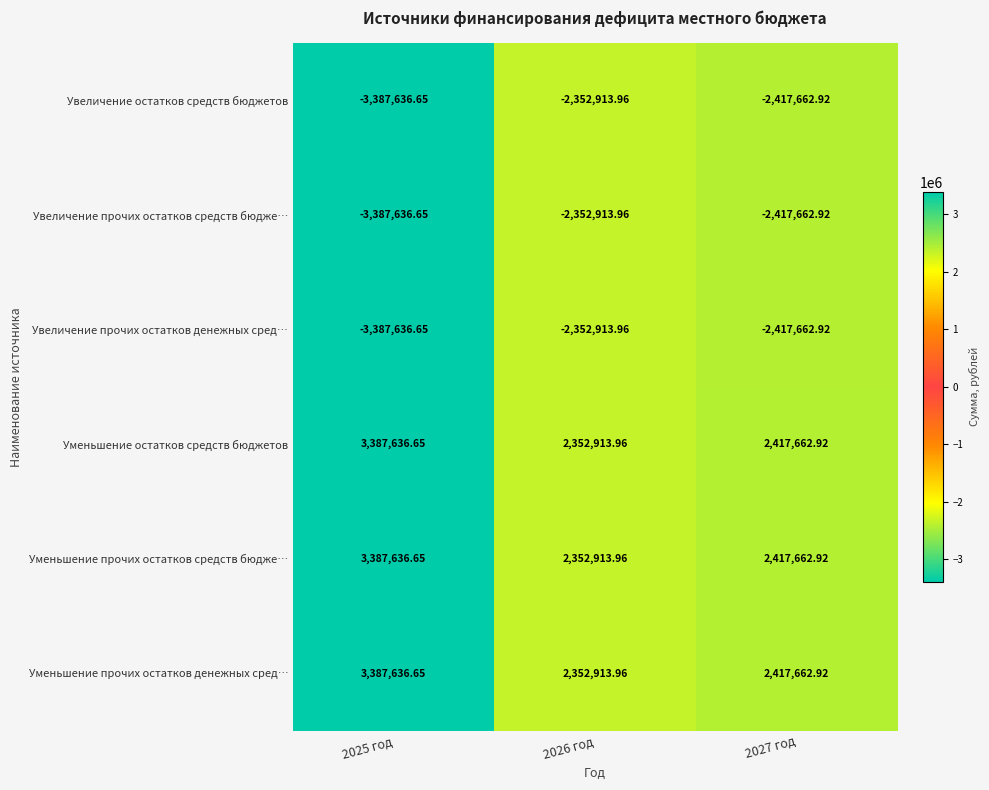

Is the value of Увеличение остатков средств бюджетов at 2026 год greater than the value of Уменьшение прочих остатков денежных сред… at 2025 год?

No